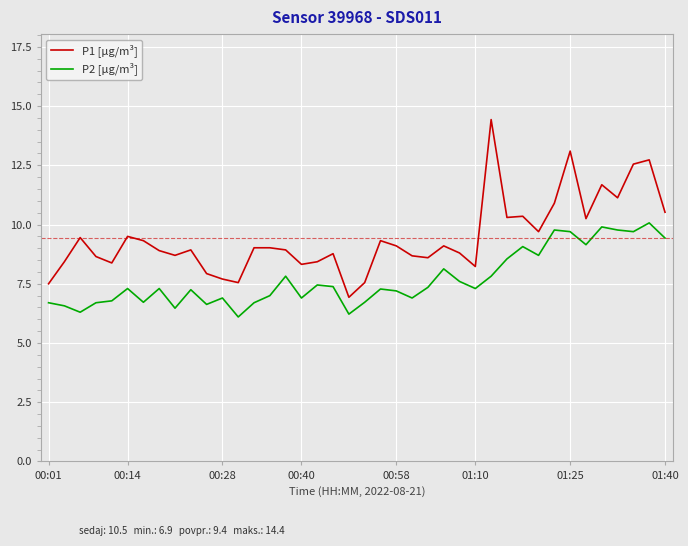

Which series has the largest total across all categories?

P1 [µg/m³]